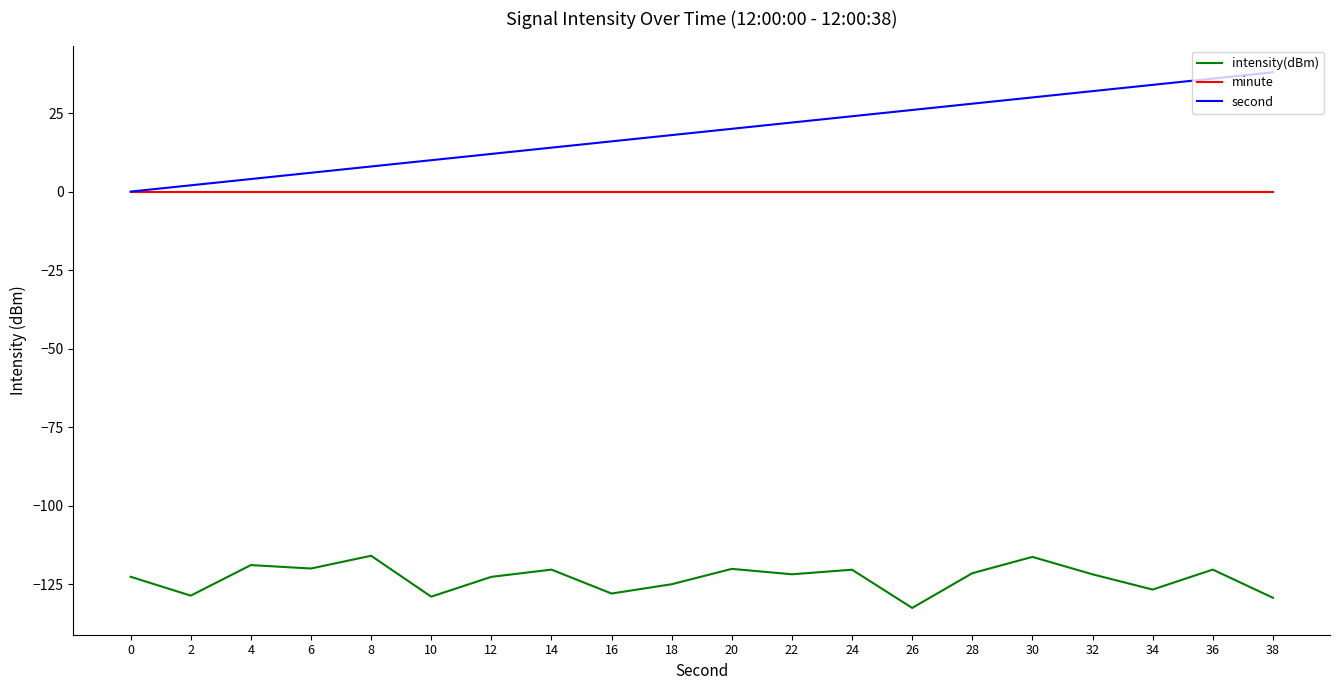

True or false: minute and intensity(dBm) intersect in this chart.

False